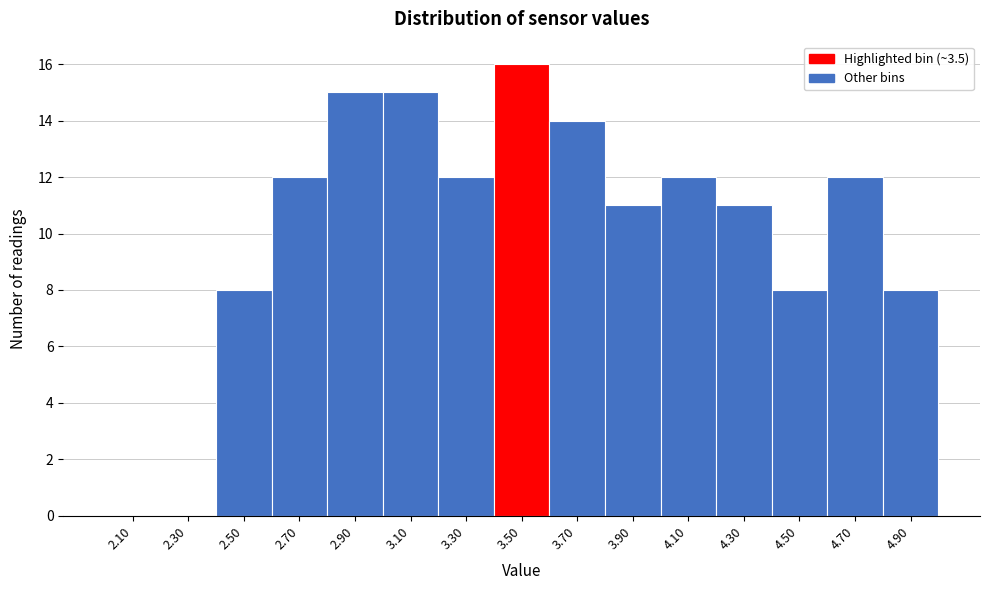

Reading left to right, list every bar in this chart as the range it spans on the x-axis followed by its height. The values are not printed on the chart, so give them approximately, as read against the axis.

2.0 to 2.2: 0
2.2 to 2.4: 0
2.4 to 2.6: 8
2.6 to 2.8: 12
2.8 to 3.0: 15
3.0 to 3.2: 15
3.2 to 3.4: 12
3.4 to 3.6: 16
3.6 to 3.8: 14
3.8 to 4.0: 11
4.0 to 4.2: 12
4.2 to 4.4: 11
4.4 to 4.6: 8
4.6 to 4.8: 12
4.8 to 5.0: 8